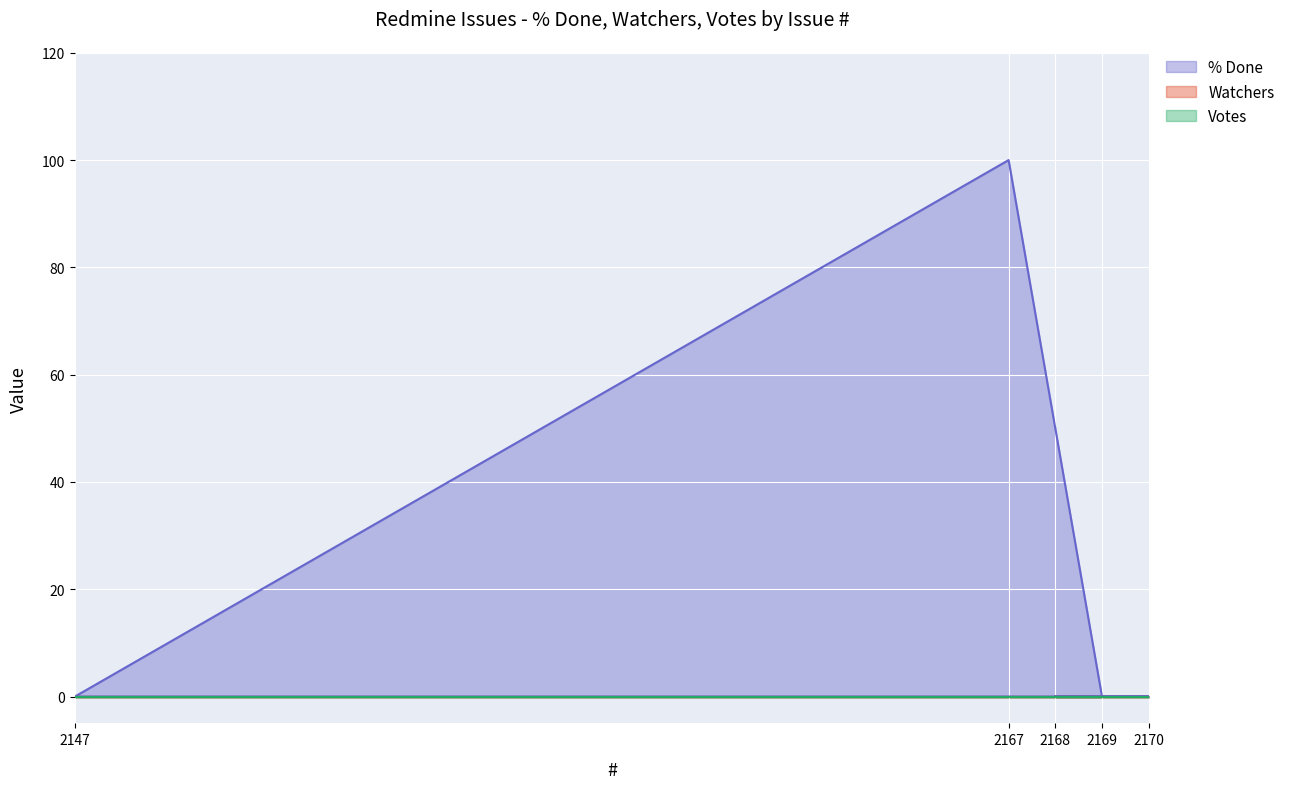

How many lines are shown in the chart?

3